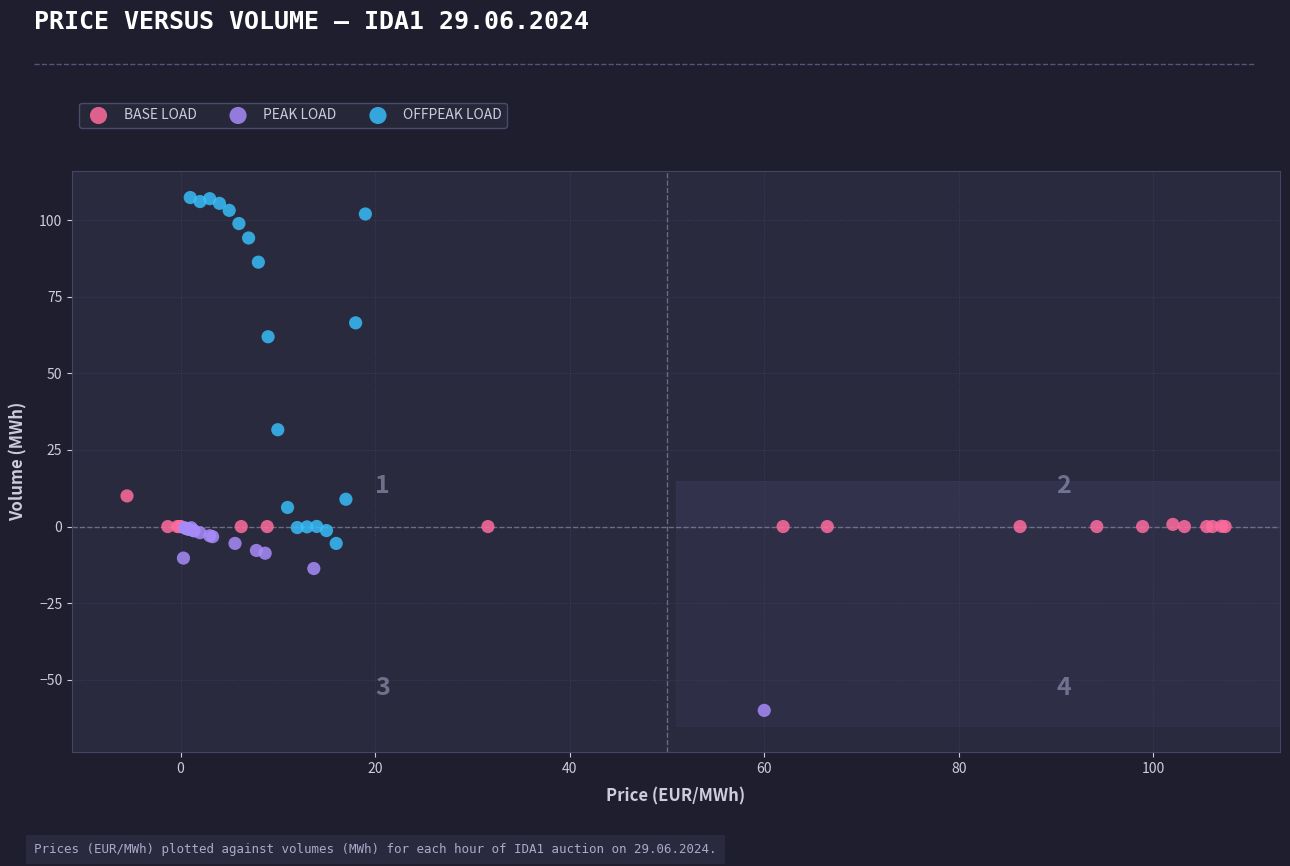

Which series reaches the maximum Y coordinate?

OFFPEAK LOAD